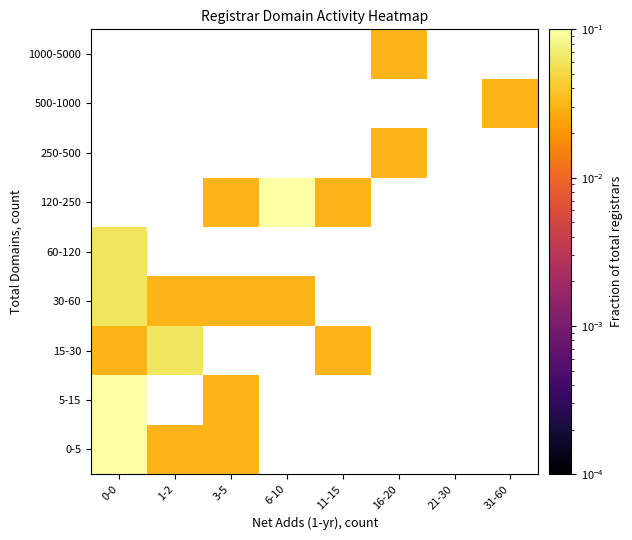

The 250-500 series shows 0.0 at 3-5. True or false?

True